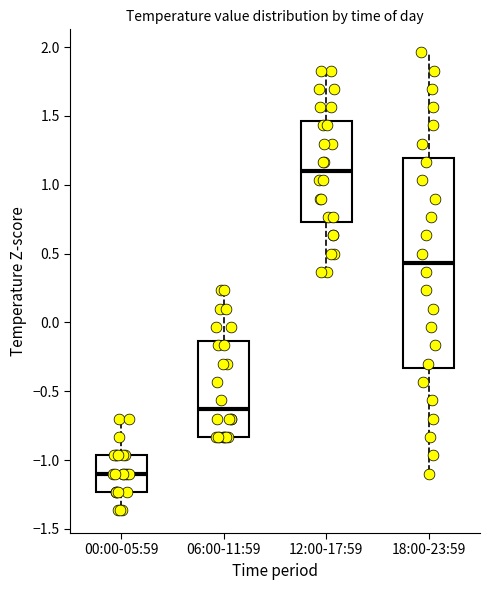

Which box's median line is the lowest?

00:00-05:59